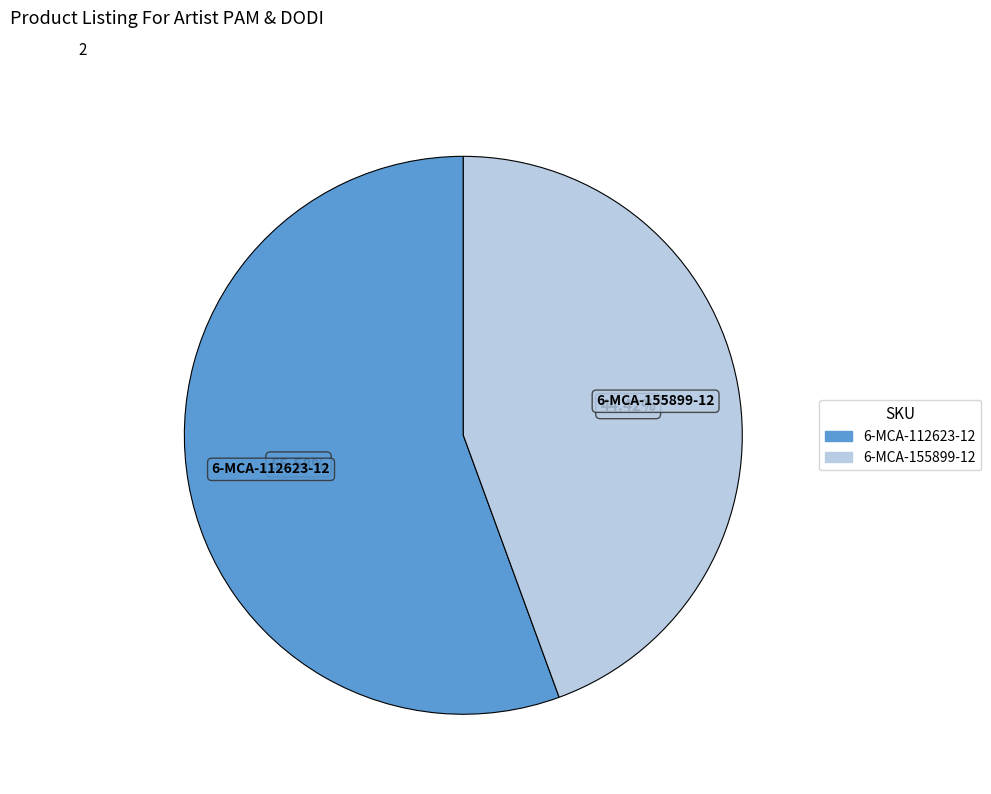

Does 6-MCA-112623-12 account for over 50% of the chart?

Yes